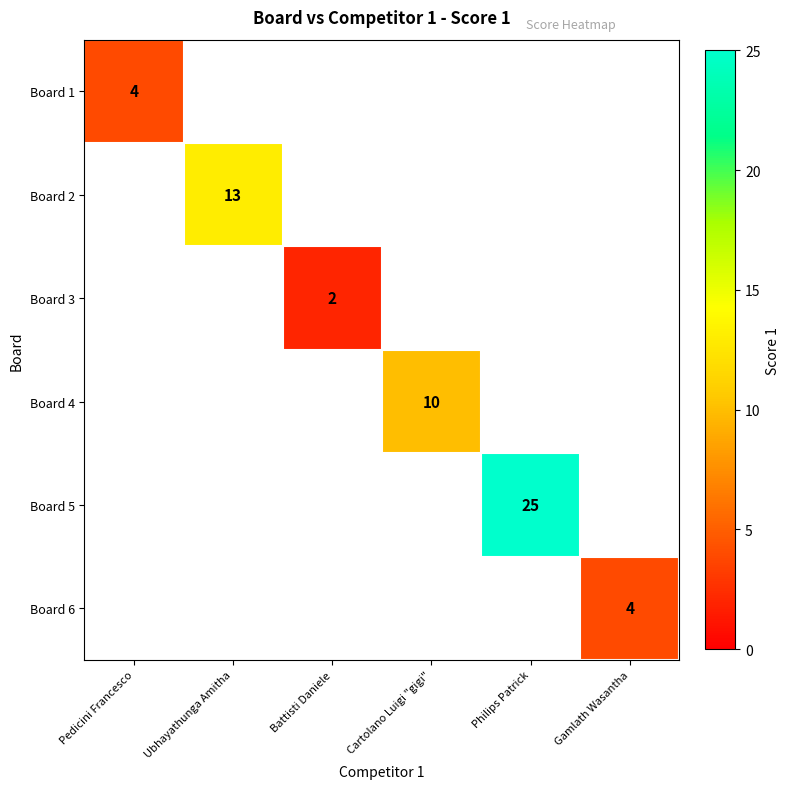

The value of Board 5 at Philips Patrick is 16. True or false?

False